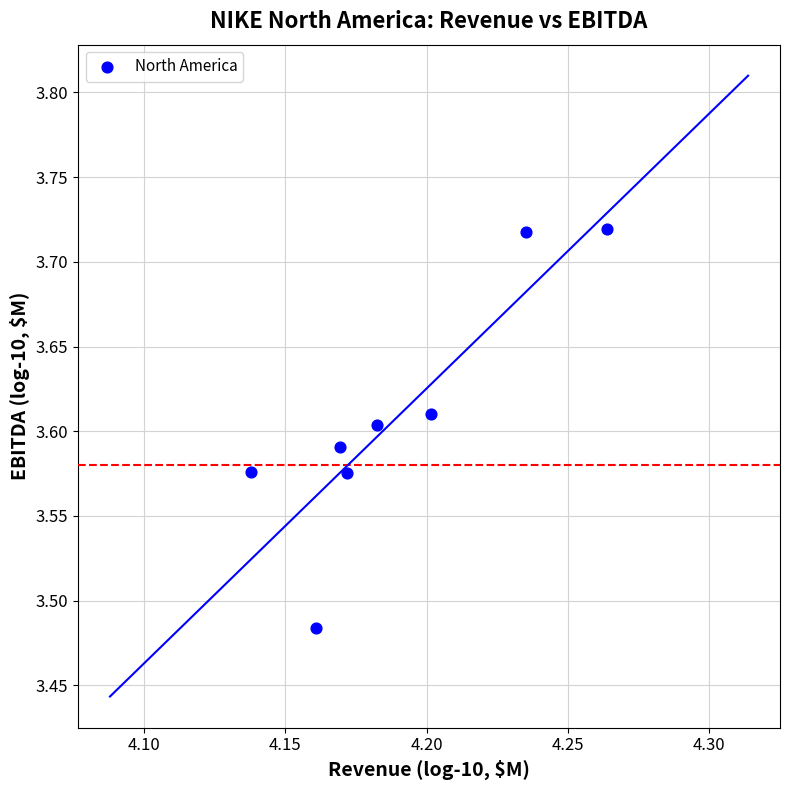

What is the average X value?

4.2